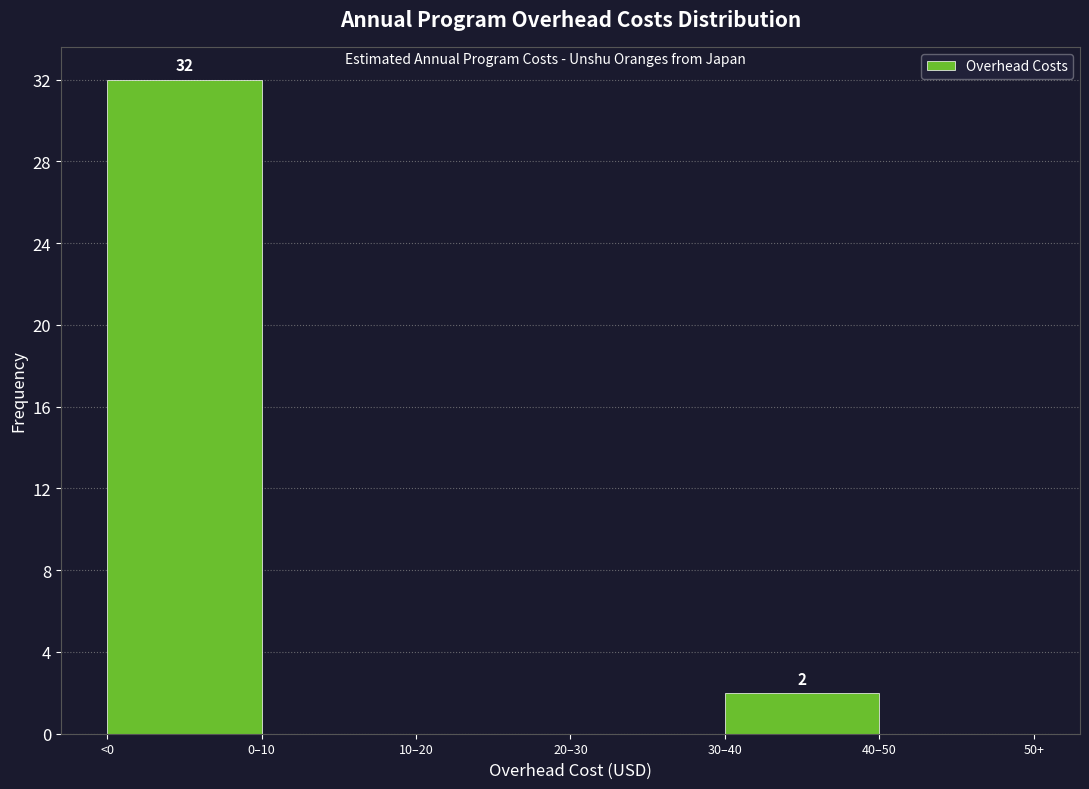

Reading left to right, extract all data points from this chart.

<0=32	0–10=0	10–20=0	20–30=0	30–40=2	40–50=0